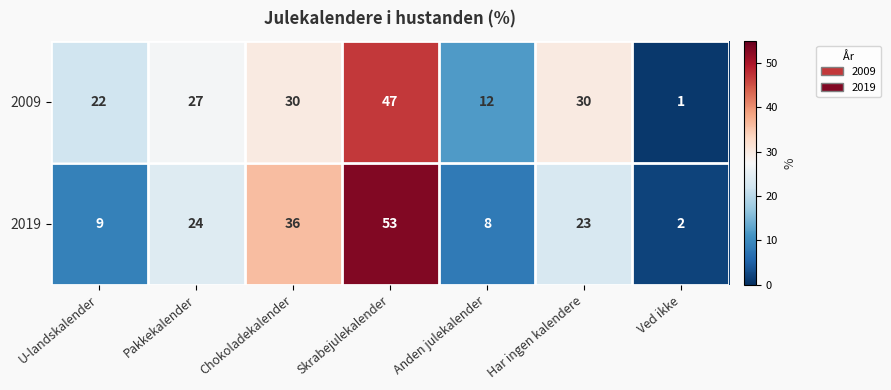

Reading right to left, list all the values displayed in this chart.

2009: 1	30	12	47	30	27	22
2019: 2	23	8	53	36	24	9